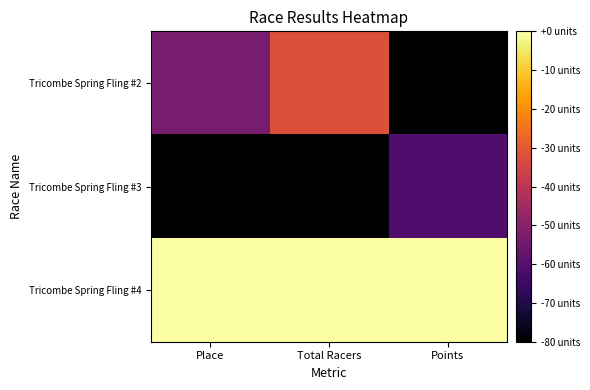

Reading right to left, extract all data points from this chart.

Tricombe Spring Fling #2: Points=0.0	Total Racers=0.6	Place=0.3
Tricombe Spring Fling #3: Points=0.2	Total Racers=0.0	Place=0.0
Tricombe Spring Fling #4: Points=1.0	Total Racers=1.0	Place=1.0